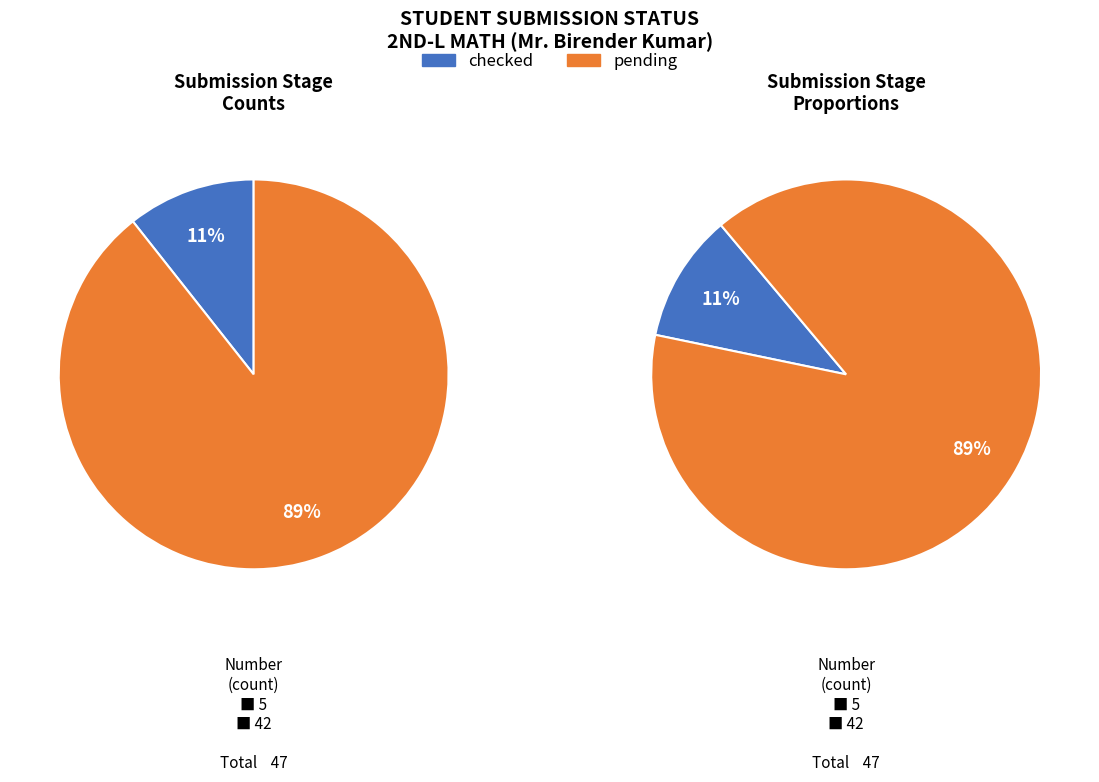

Rank the categories by value from highest to lowest.

pending, checked